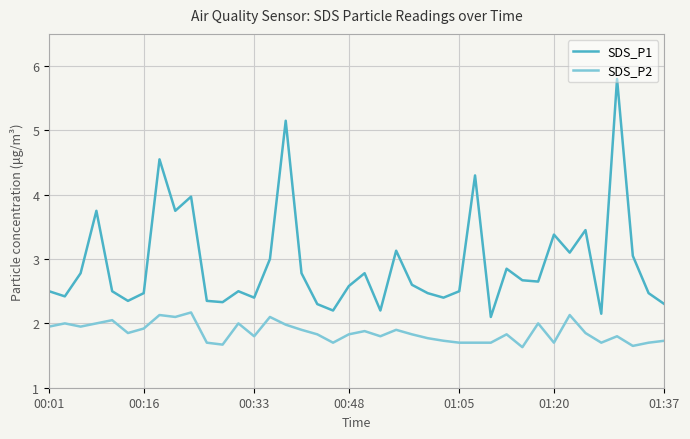

What is the difference between the maximum and minimum values in the SDS_P2 series?

0.5